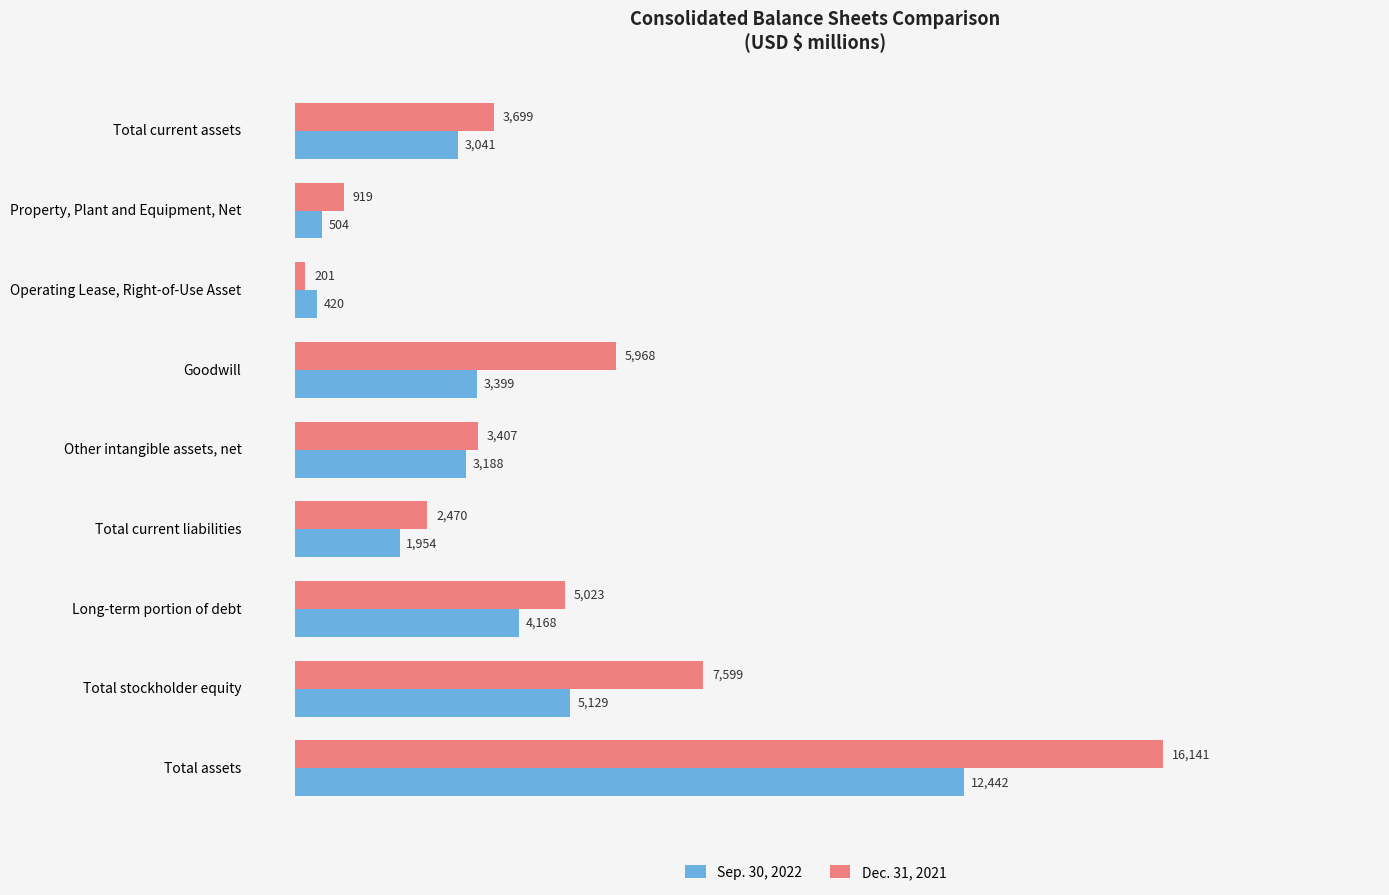

How many data points in Sep. 30, 2022 are less than 3188?

4